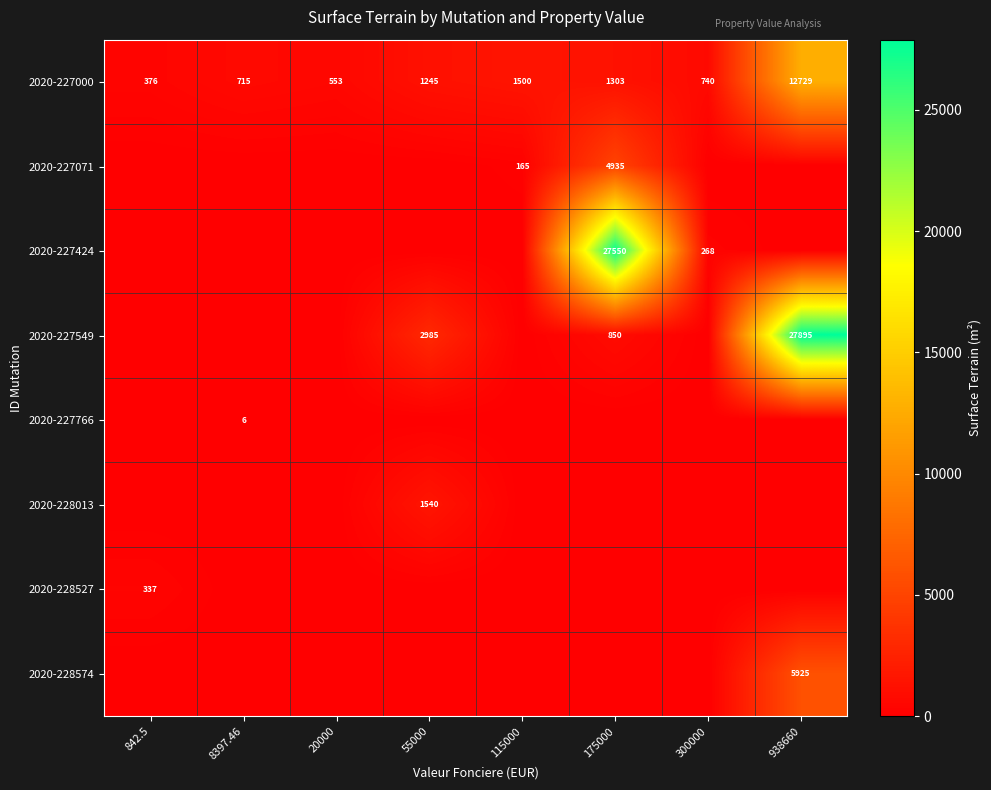

What is the sum of the 2020-227000 values at 8397.46 and 55000?

1960